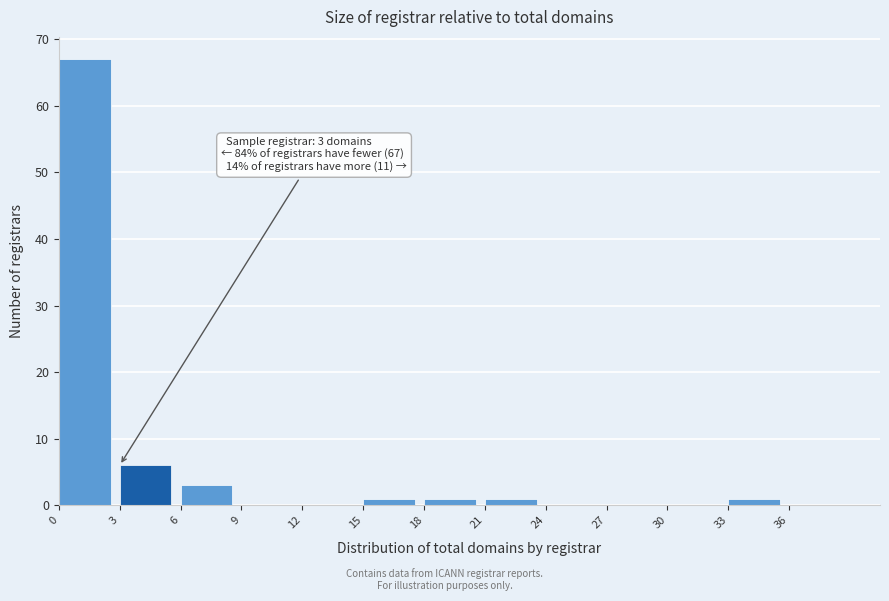

Over which range of the x-axis is the bar tallest?

0 to 3